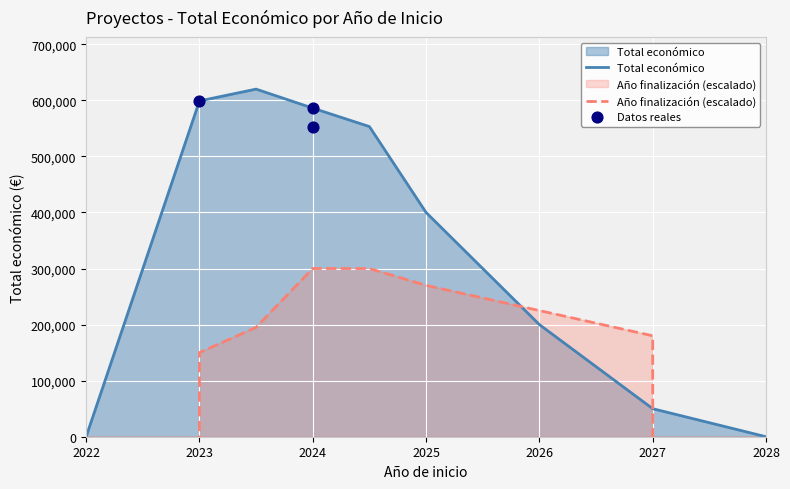

Which has a higher value, 2024 or 2023?

2023